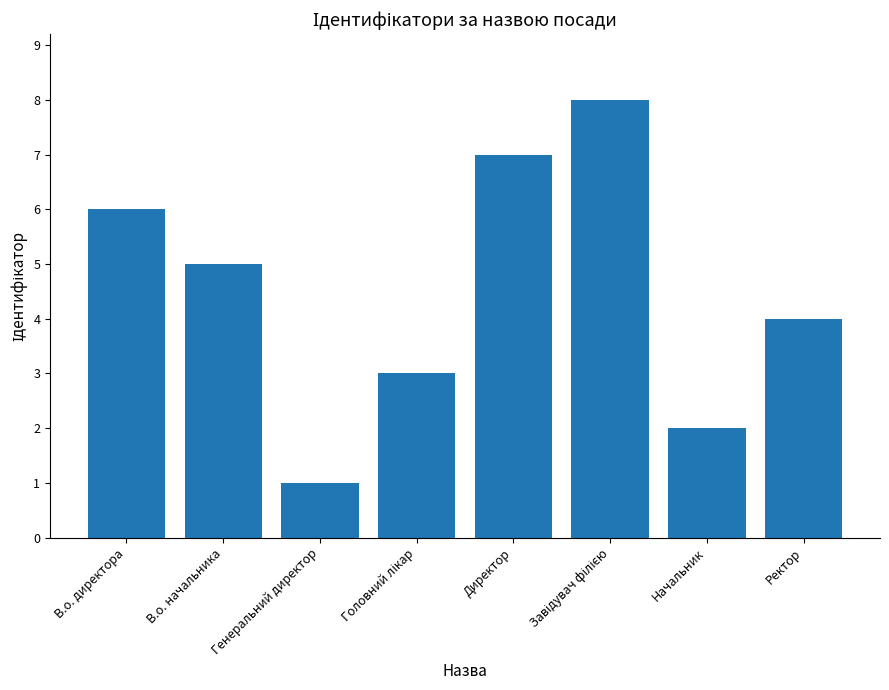

What is the difference between the second highest and second lowest values?

5